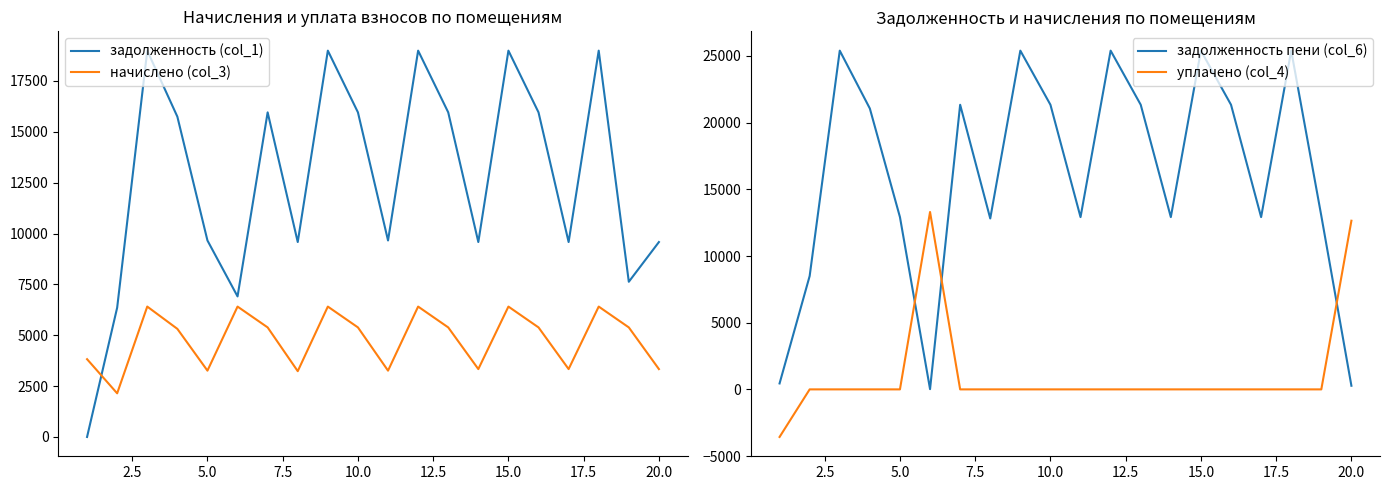

What is the highest value of the задолженность (col_1) series?

18988.8